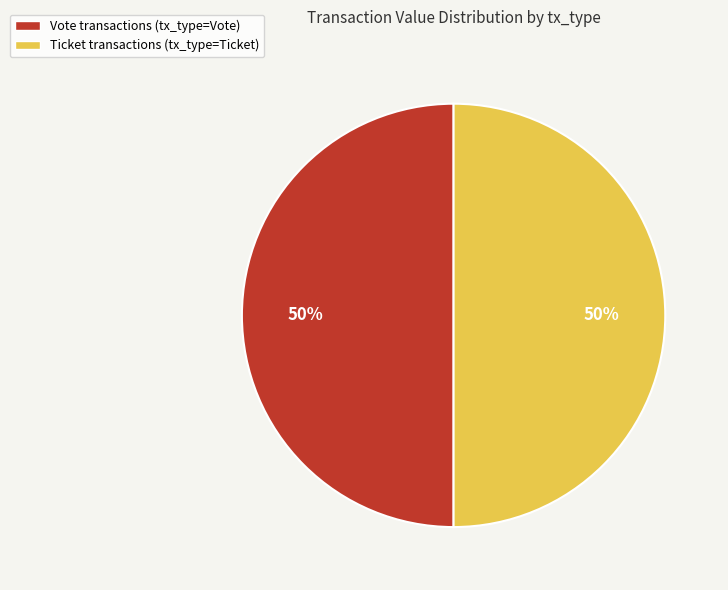

What is the ratio of the value at Vote transactions (tx_type=Vote) to the value at Ticket transactions (tx_type=Ticket)?

1.0